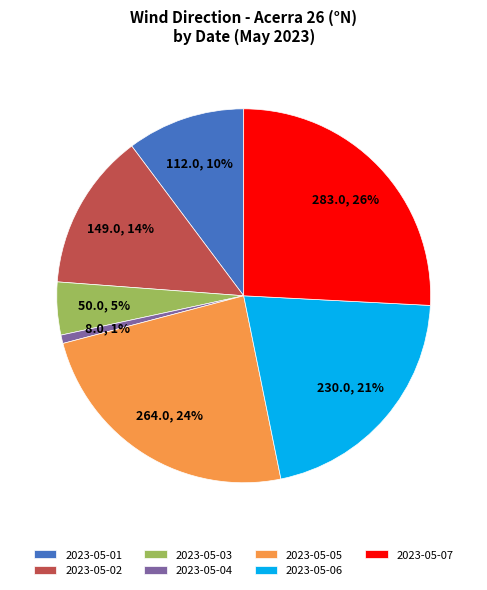

To the nearest percent, what percentage of the pie is 2023-05-06?

21%